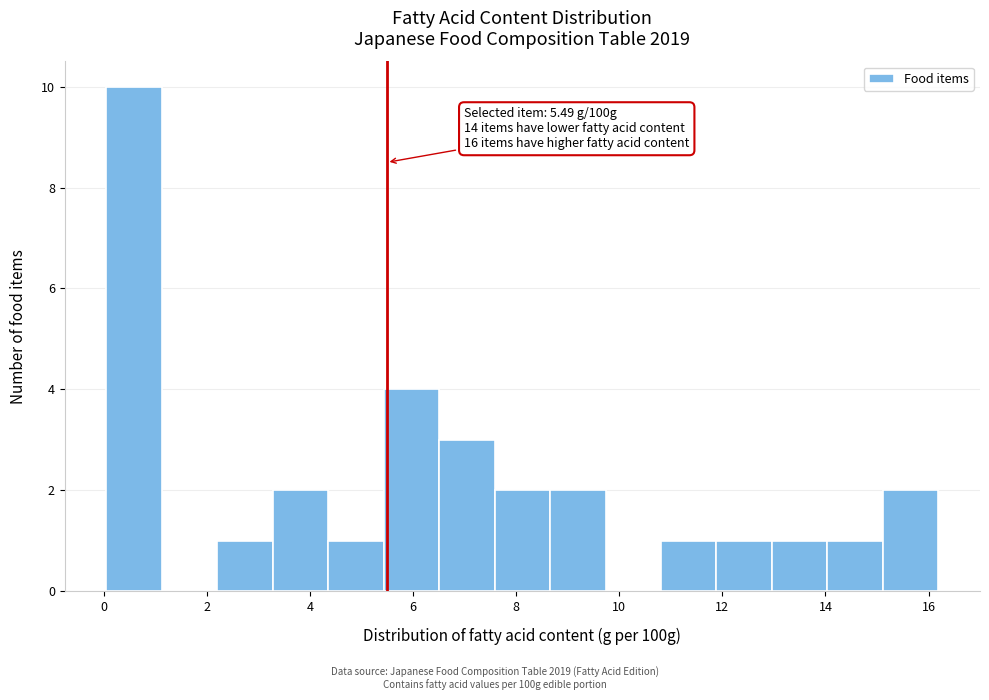

Which range on the x-axis has the tallest bar?

0.0 to 1.2